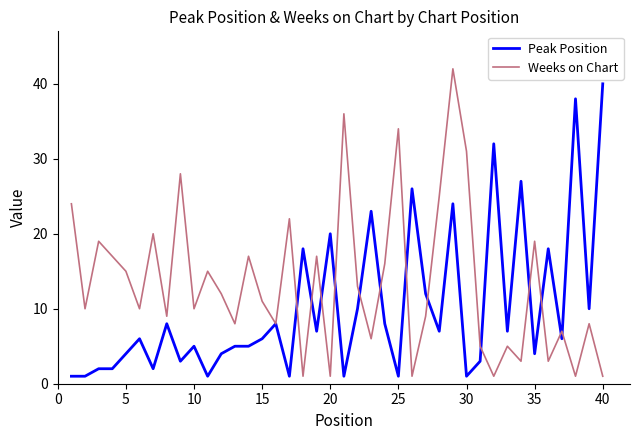

What is the greatest value displayed?

42